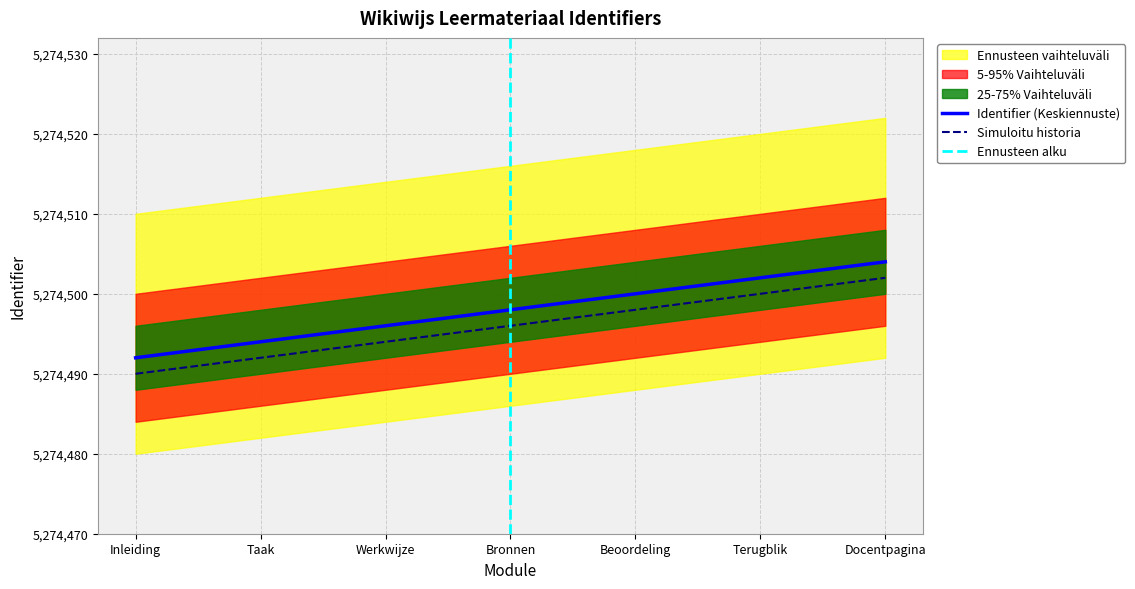

At which label does Upper_band first exceed 5274496?

Beoordeling